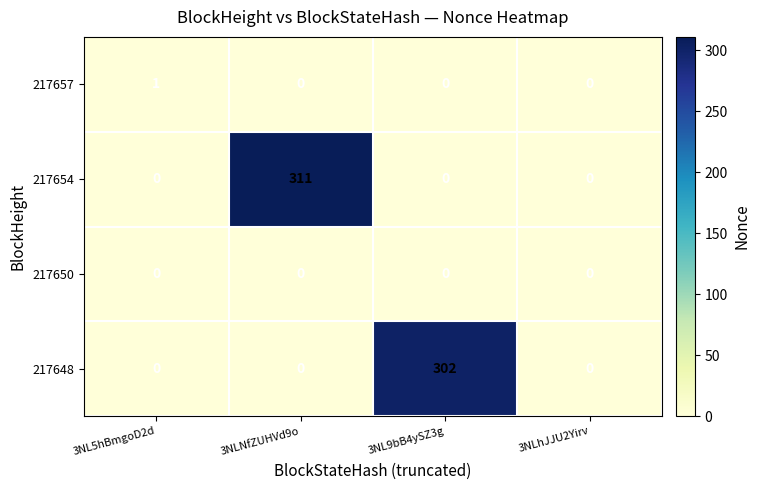

What is the spread (max minus min) of values at 3NLNfZUHVd9o?

311